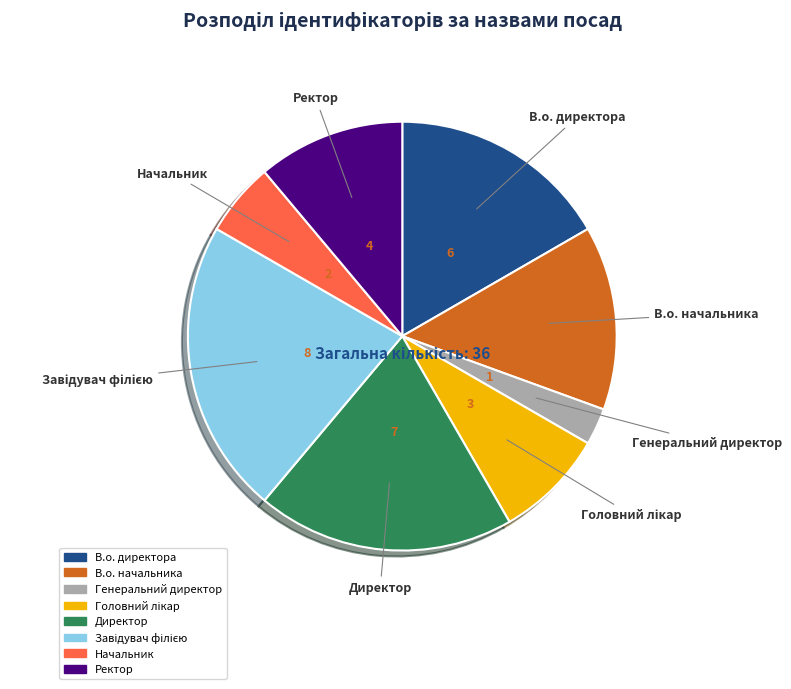

What is the smallest slice in the pie chart?

Генеральний директор